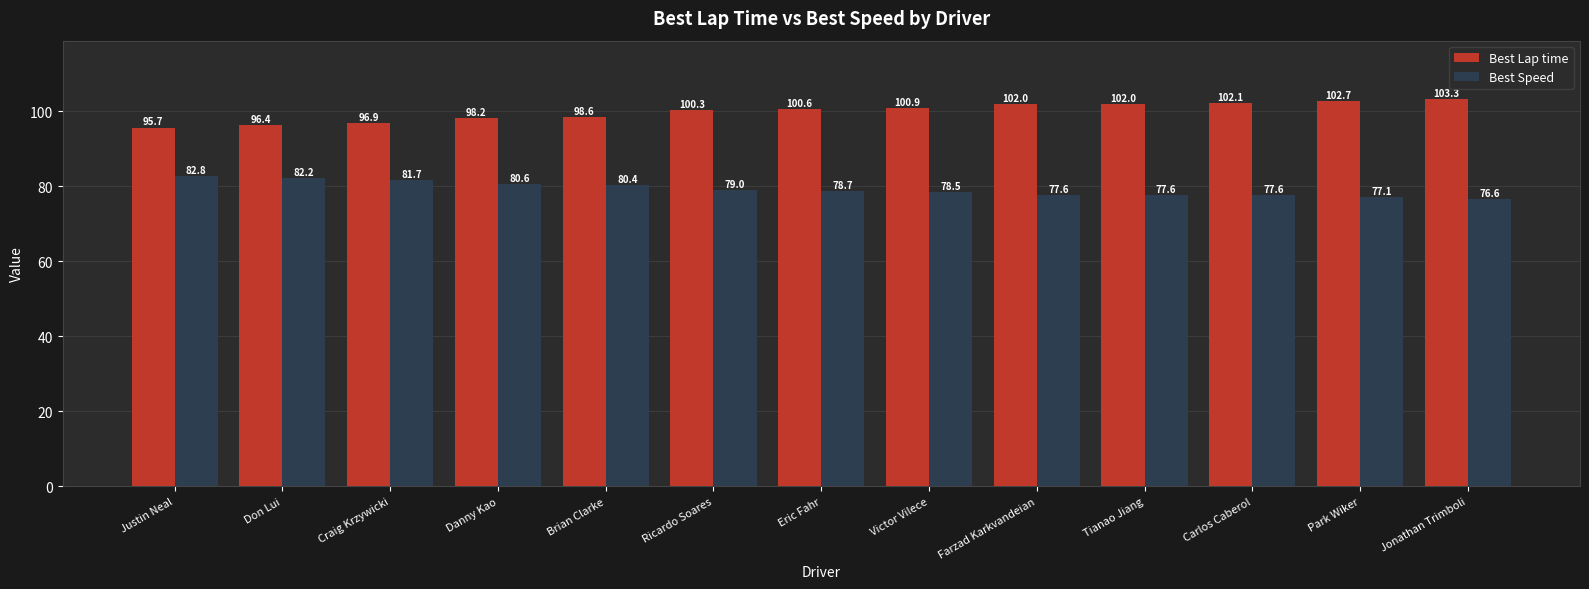

At which category does the chart reach its minimum across all series?

Jonathan Trimboli